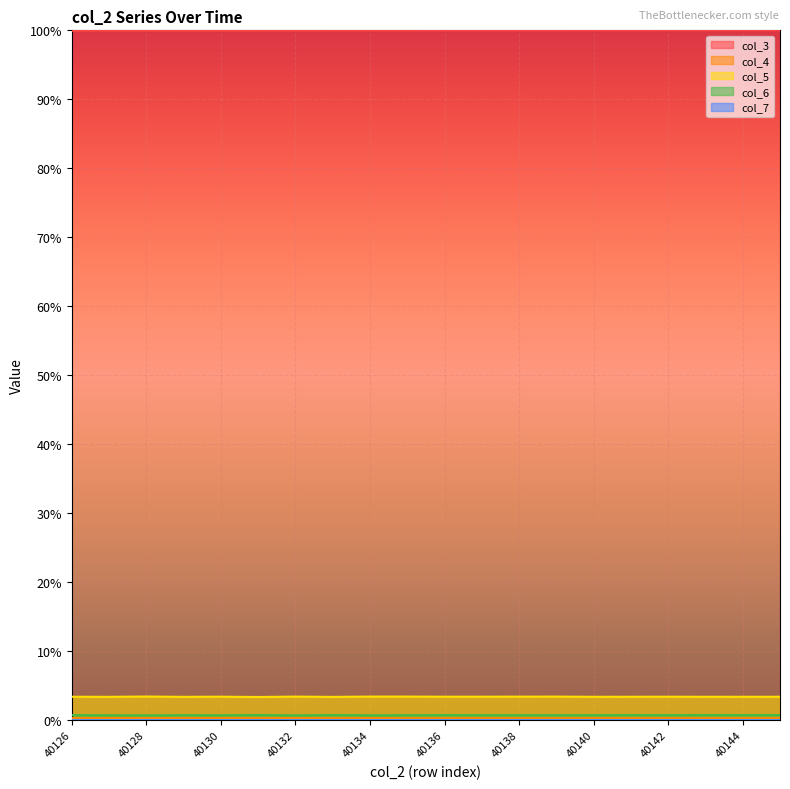

What is the sum of the col_3 values at 40128 and 40131?

199.9